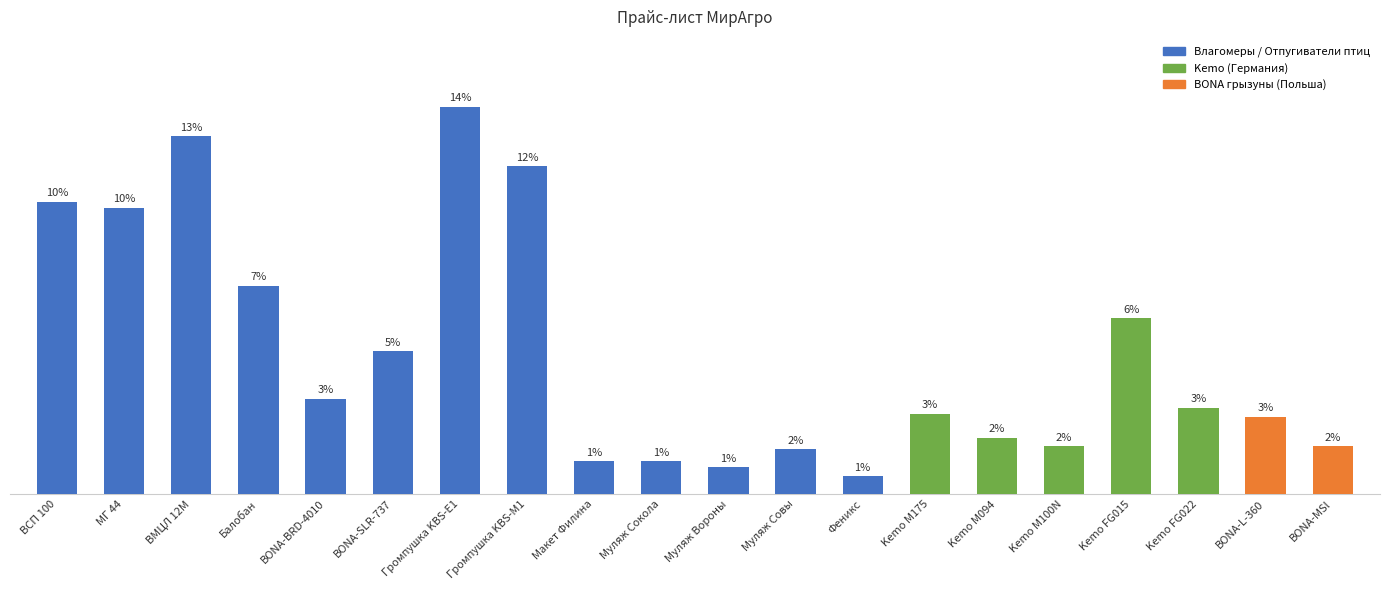

What is the difference between the values at BONA-BRD-4010 and Балобан?

1900